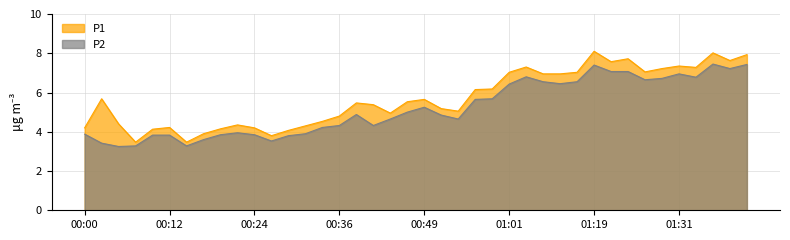

What are all the series names shown in the legend?

P1, P2